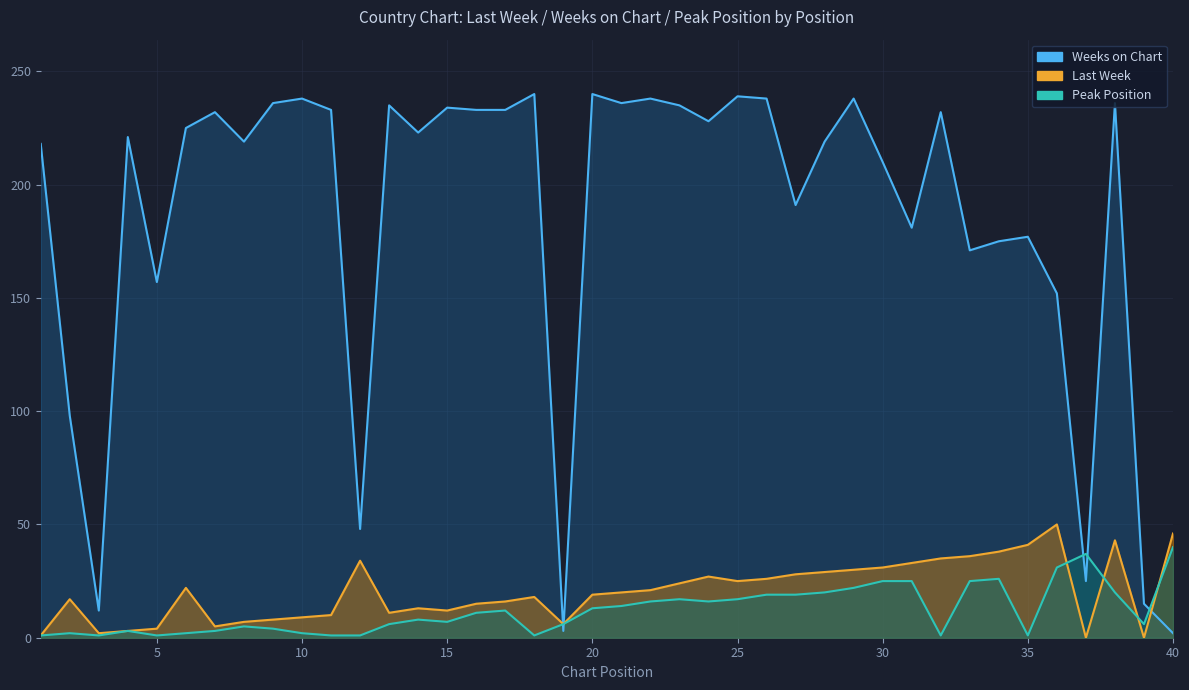

Read the Peak Position value at 19, to the nearest 5.

5